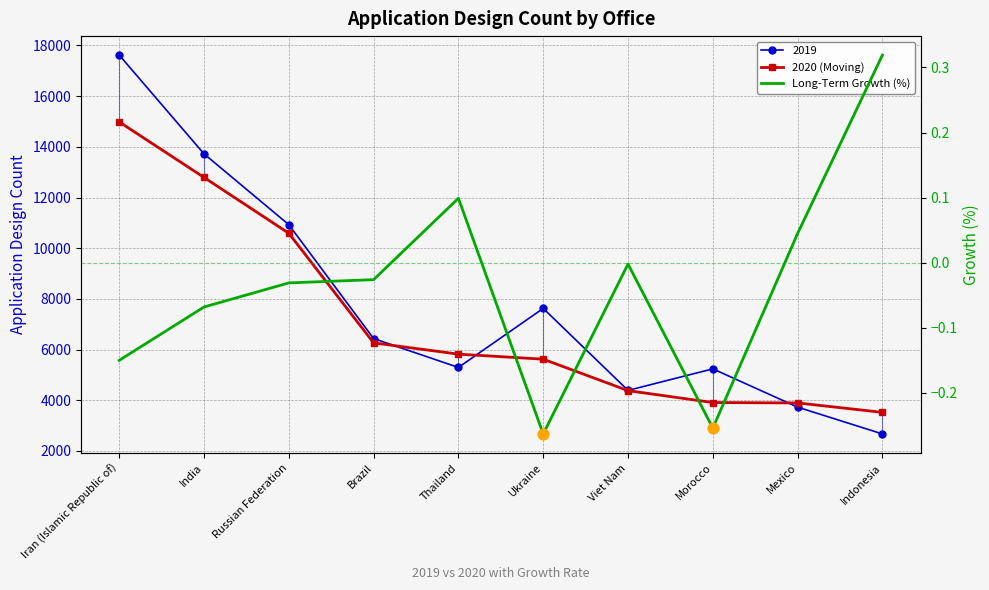

Which series reaches the maximum Y coordinate?

2020 (Moving)